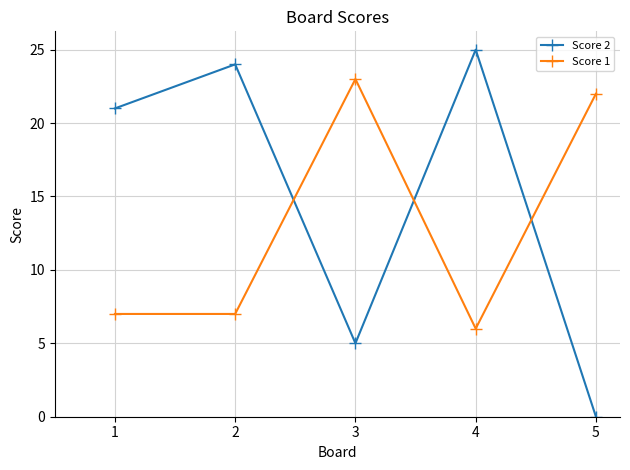

At which category does Score 2 reach its first local peak?

2